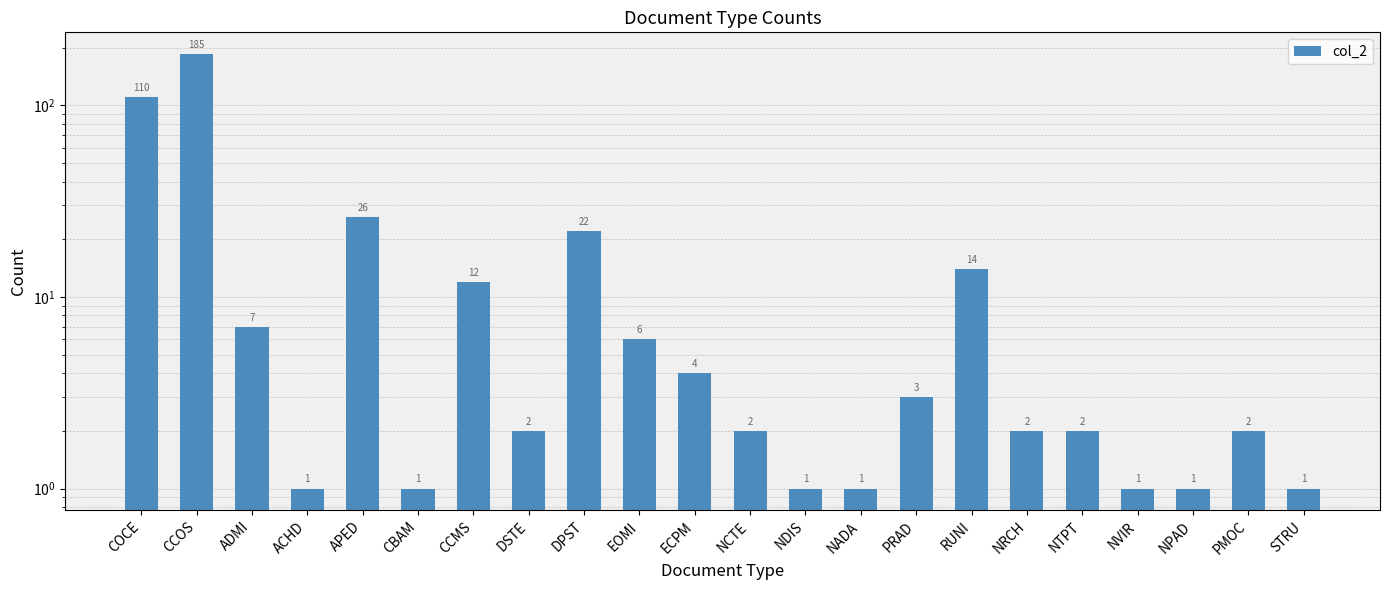

What is the minimum value shown in the chart?

1